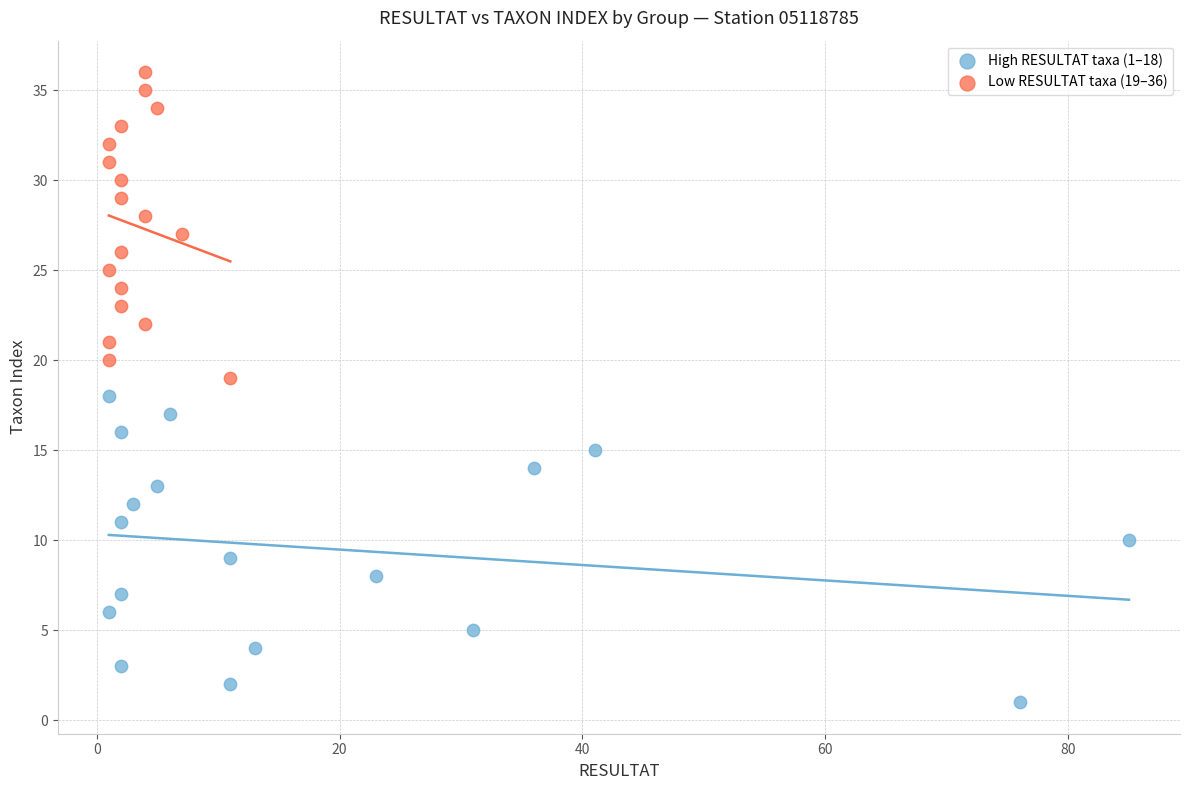

Which series contains the lowest Y value?

High RESULTAT taxa (1–18)